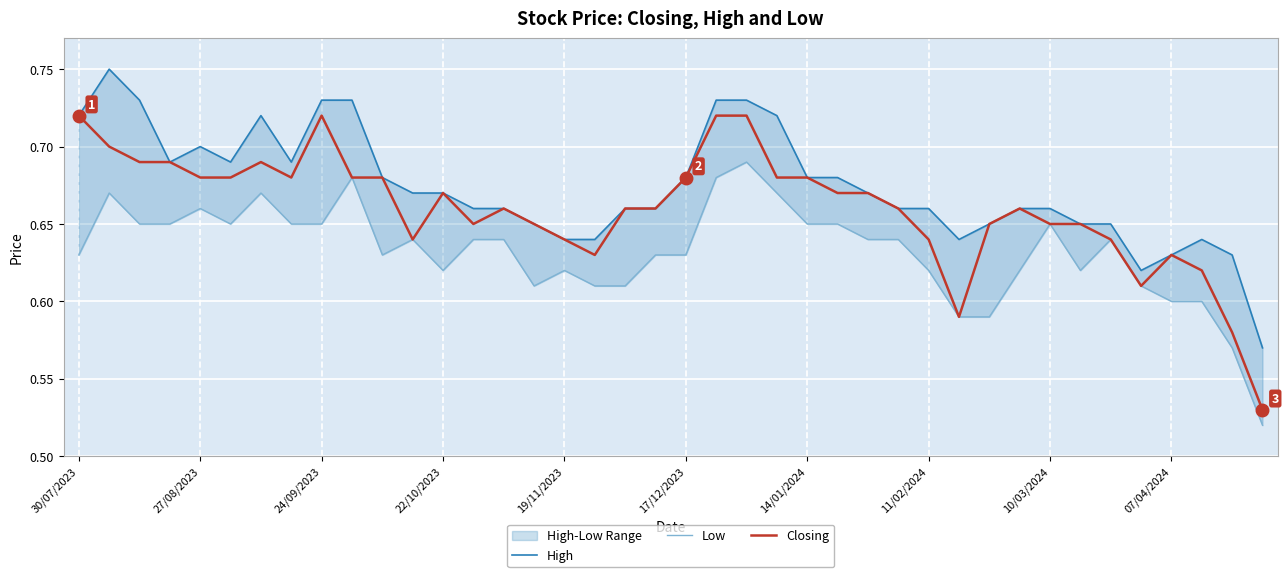

How many lines are shown in the chart?

3